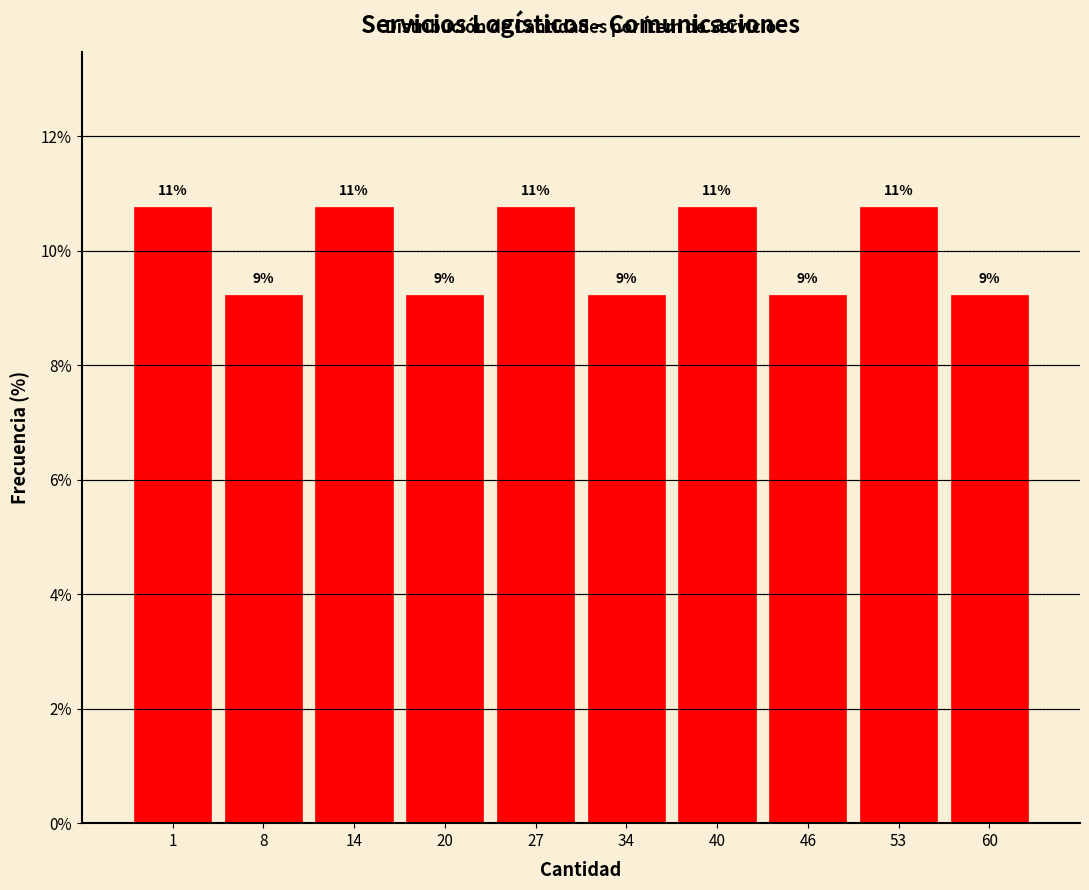

Are the bars horizontal?

No